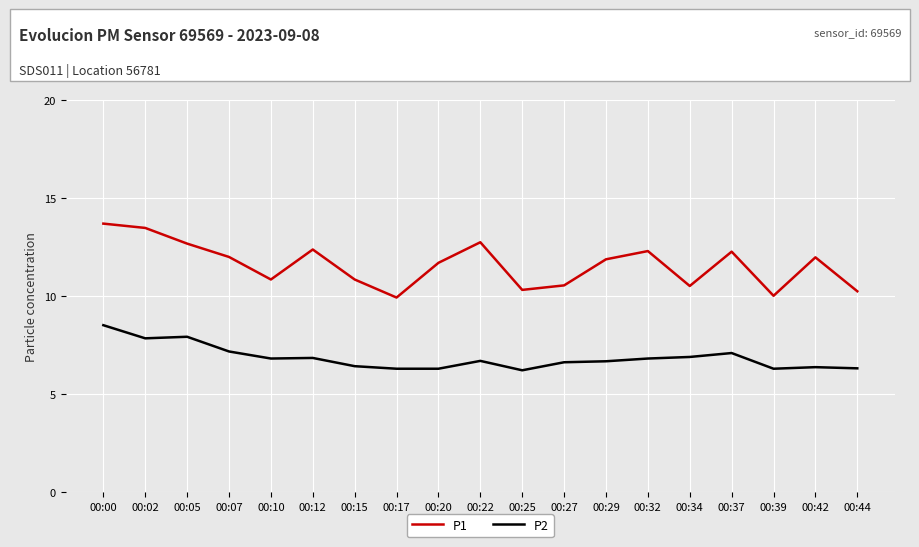

The value of P1 at 00:15 is 3.9. True or false?

False